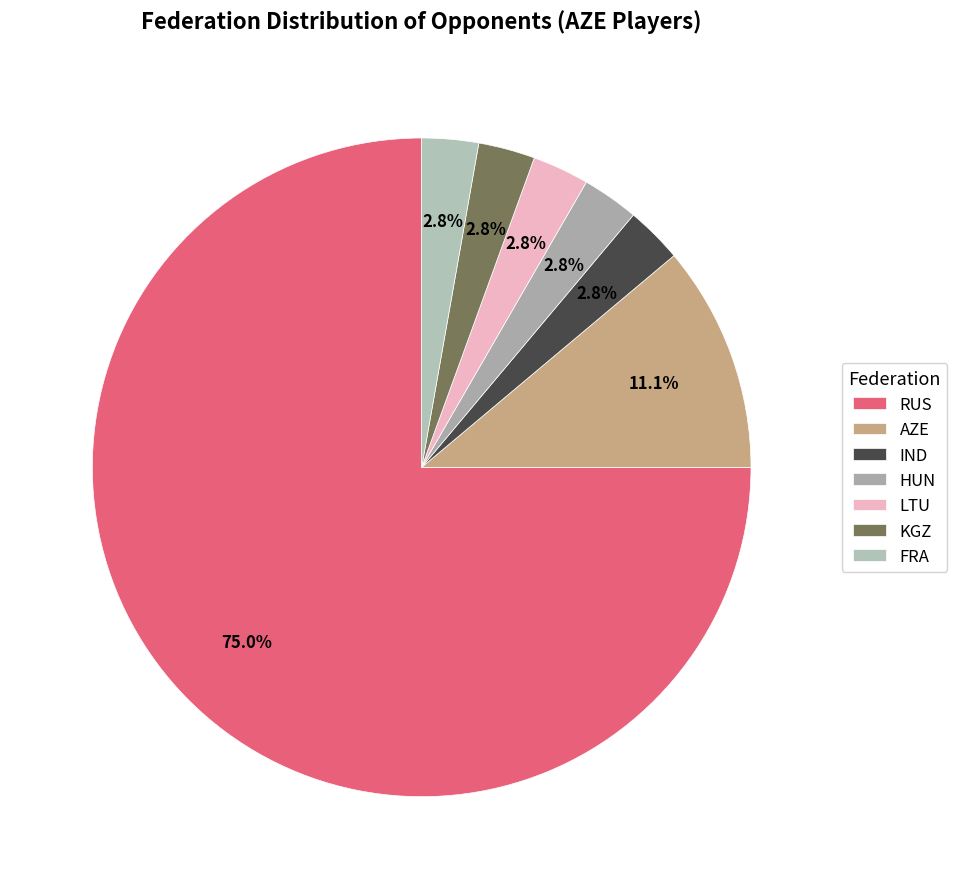

Is it true that HUN is 11% of the pie?

False